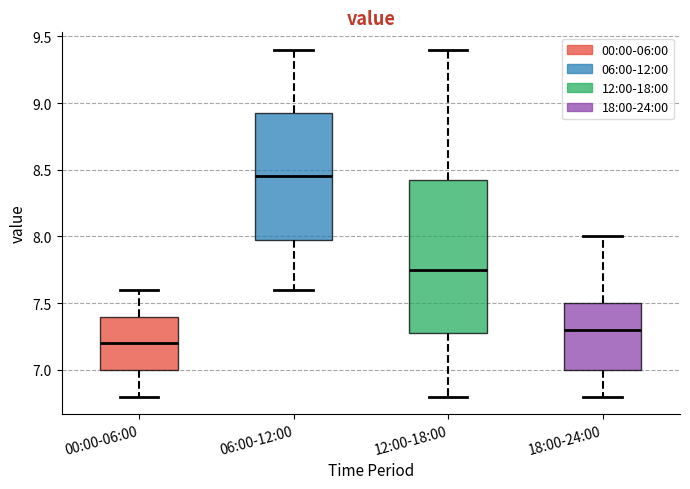

Reading left to right, transcribe this box plot: for each box, give where its median line is, the range the box spans, and where its two whiskers end, as read against the y-axis. The values are not printed on the chart, so give them approximately, as read against the axis.

00:00-06:00: median 7.20, box 7.00 to 7.40, whiskers 6.80 to 7.60
06:00-12:00: median 8.45, box 8.00 to 8.95, whiskers 7.60 to 9.40
12:00-18:00: median 7.75, box 7.30 to 8.45, whiskers 6.80 to 9.40
18:00-24:00: median 7.30, box 7.00 to 7.50, whiskers 6.80 to 8.00